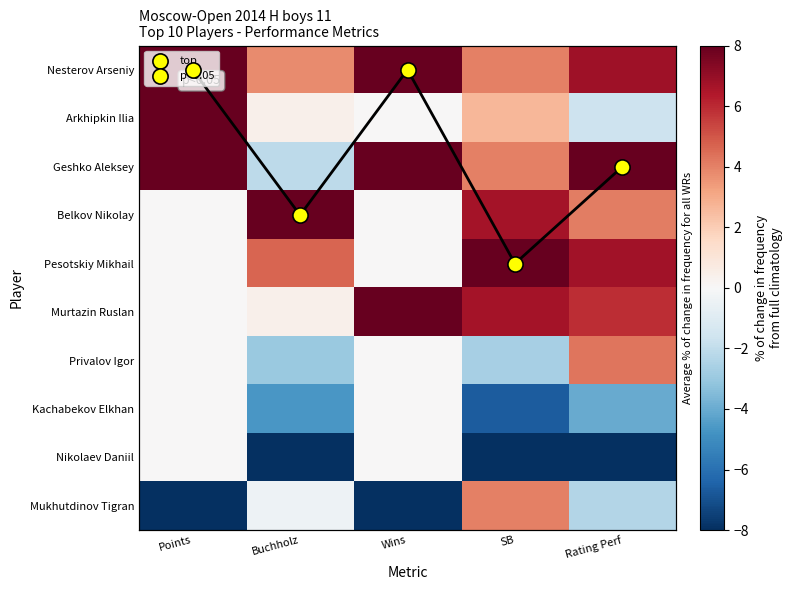

What is the difference between the maximum and minimum values in the Mukhutdinov Tigran series?

12.0